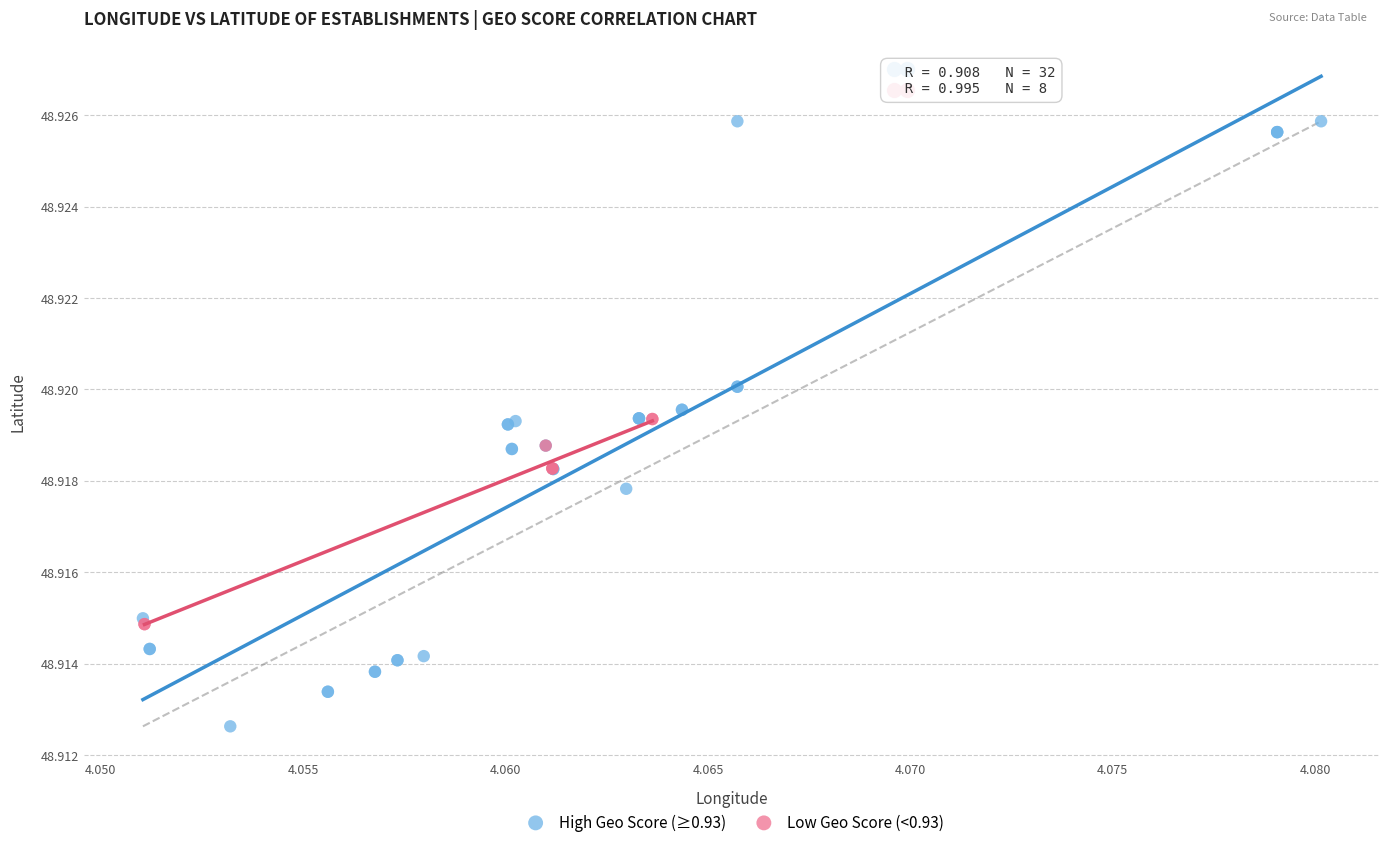

Which series contains the highest Y value?

High Geo Score (≥0.93)